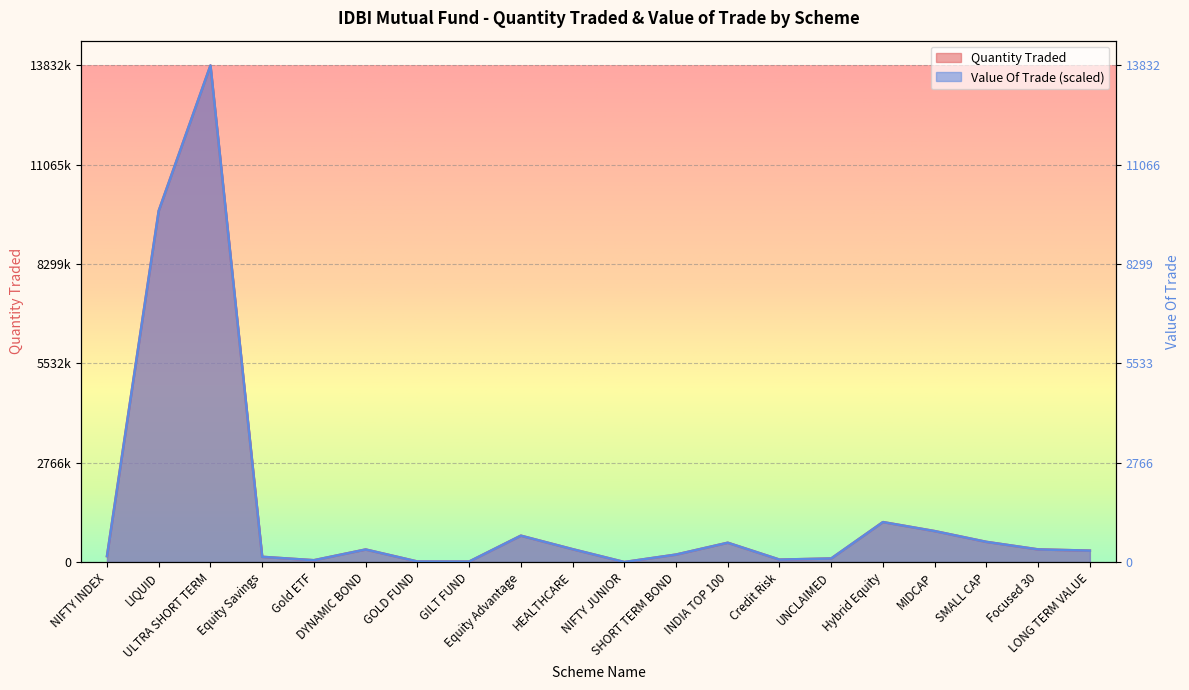

Is the value of Value Of Trade at Credit Risk greater than the value of Quantity Traded at Credit Risk?

No